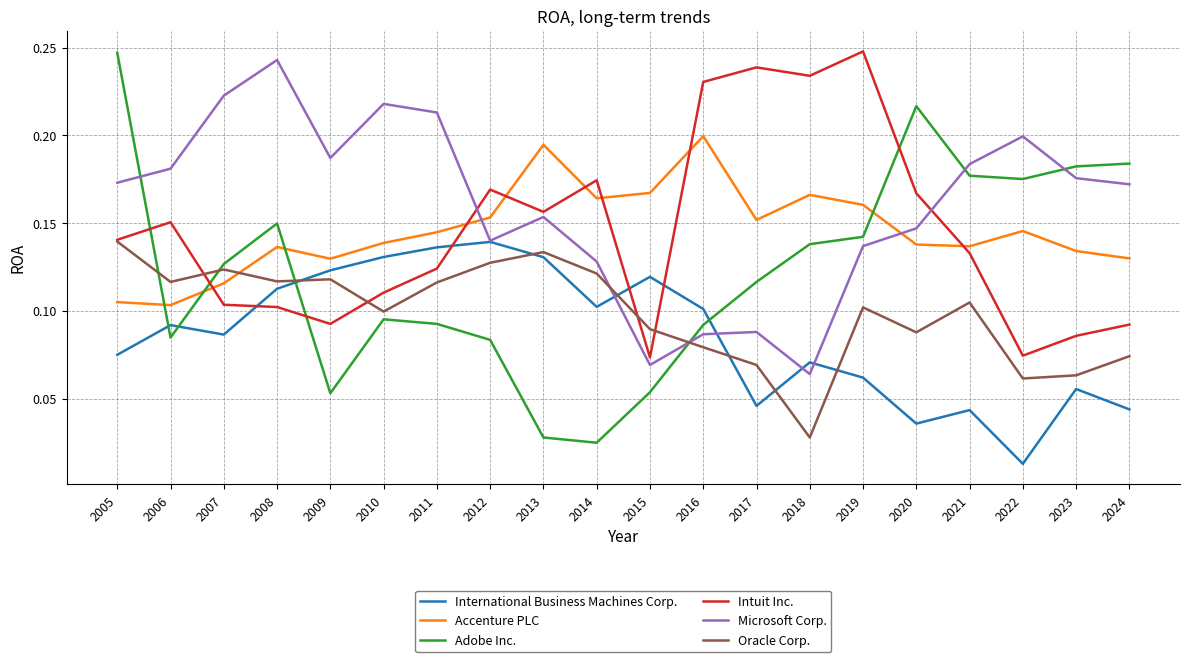

Which series has the largest total across all categories?

Microsoft Corp.